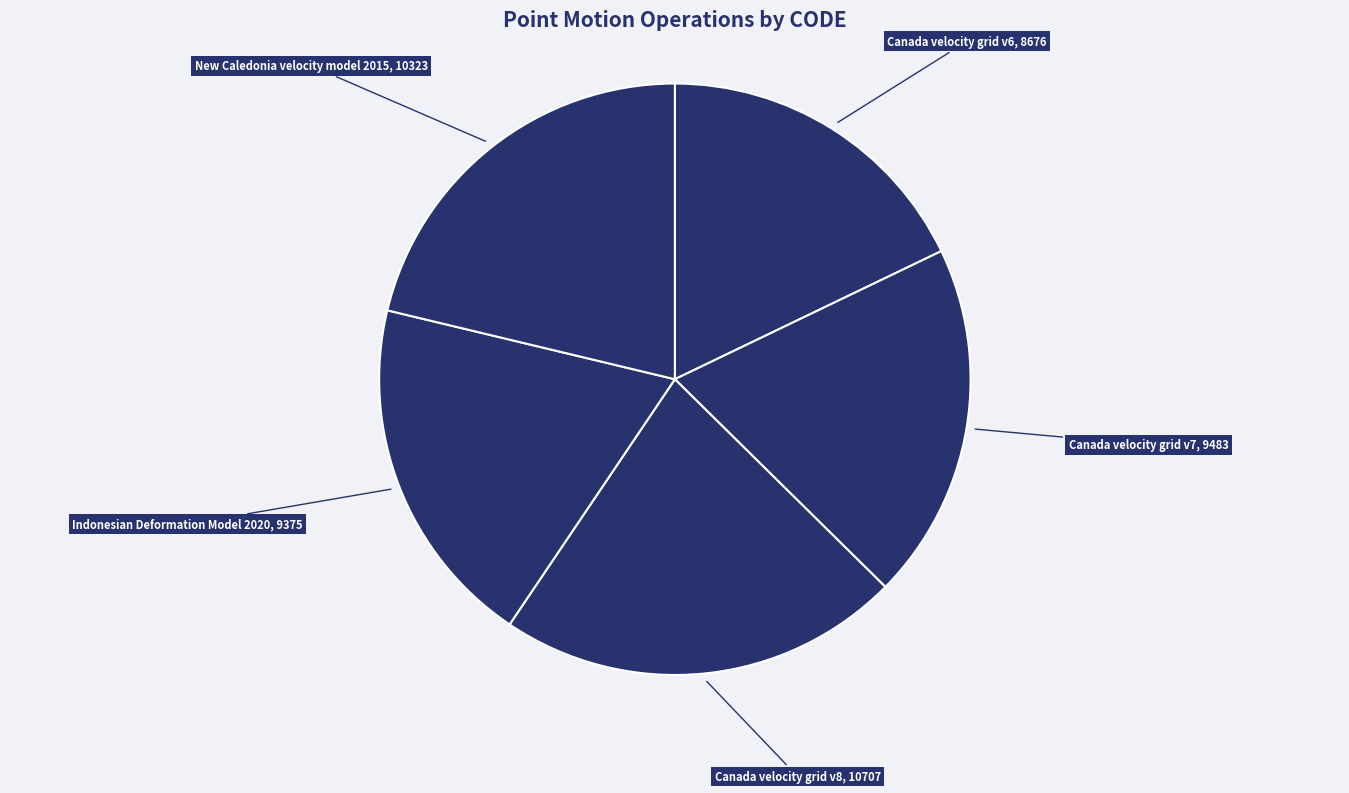

Which category has the smallest portion of the pie?

Canada velocity grid v6